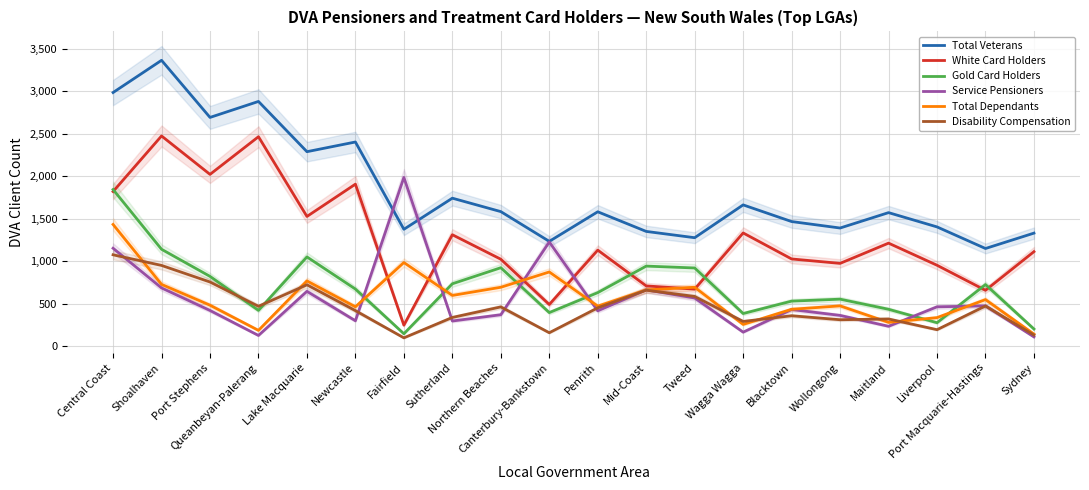

At which category is the sum across all series the highest?

Central Coast